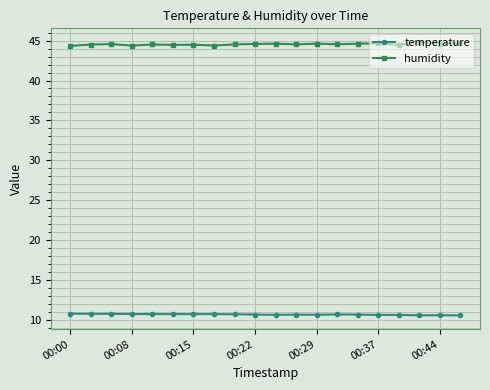

At how many categories does at least one series exceed 13?

20